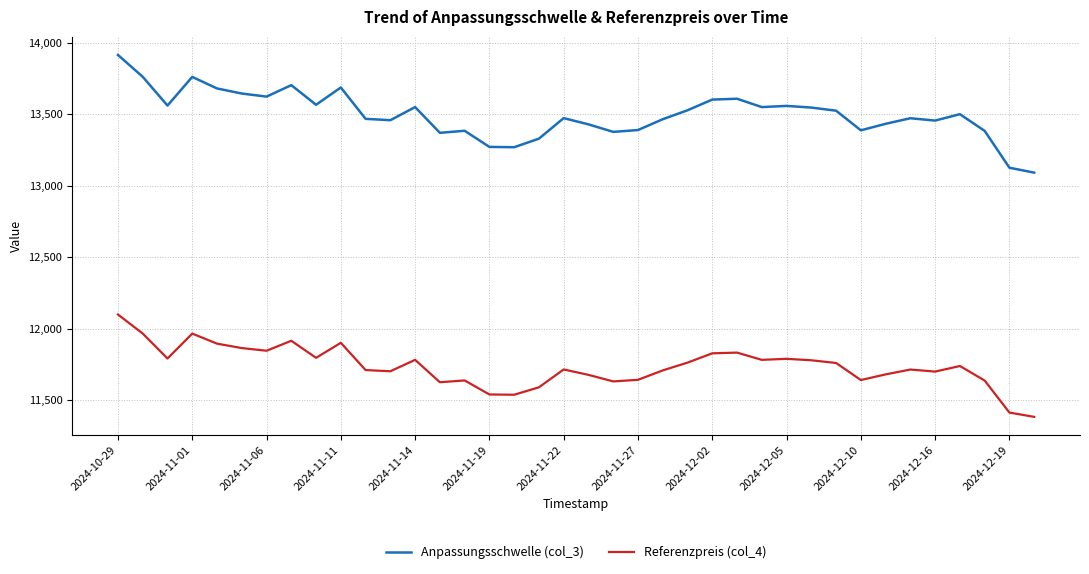

Rank the series by their average value, from lowest to highest.

Referenzpreis (col_4), Anpassungsschwelle (col_3)